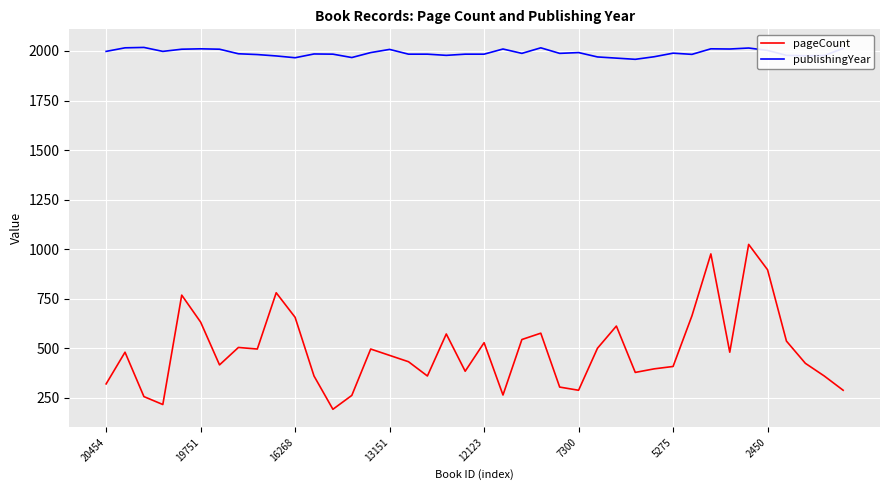

What is the difference between the maximum and minimum values in the pageCount series?

832